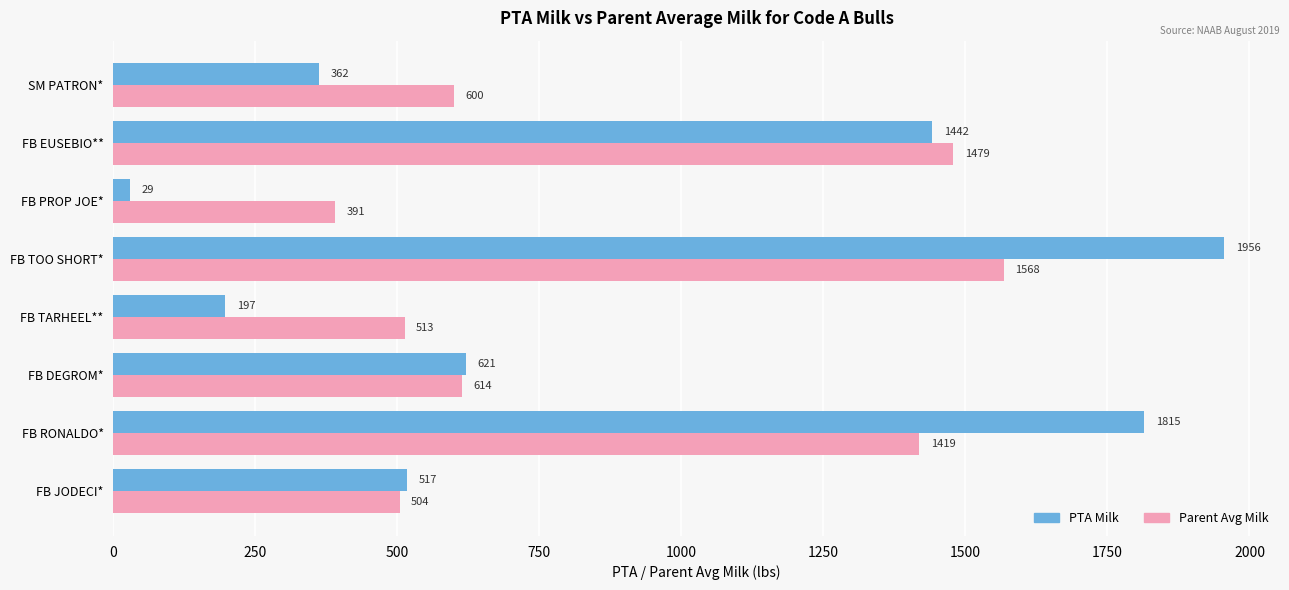

Count the number of categories in the chart.

8